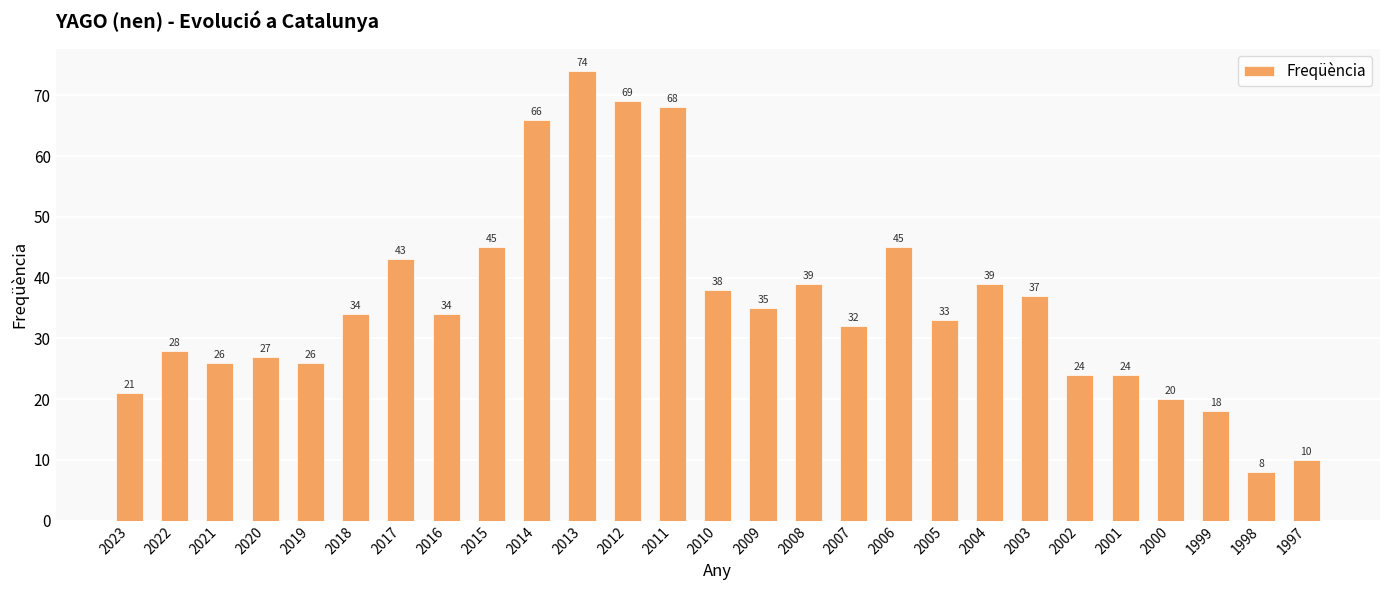

Read the value at 2006.

45